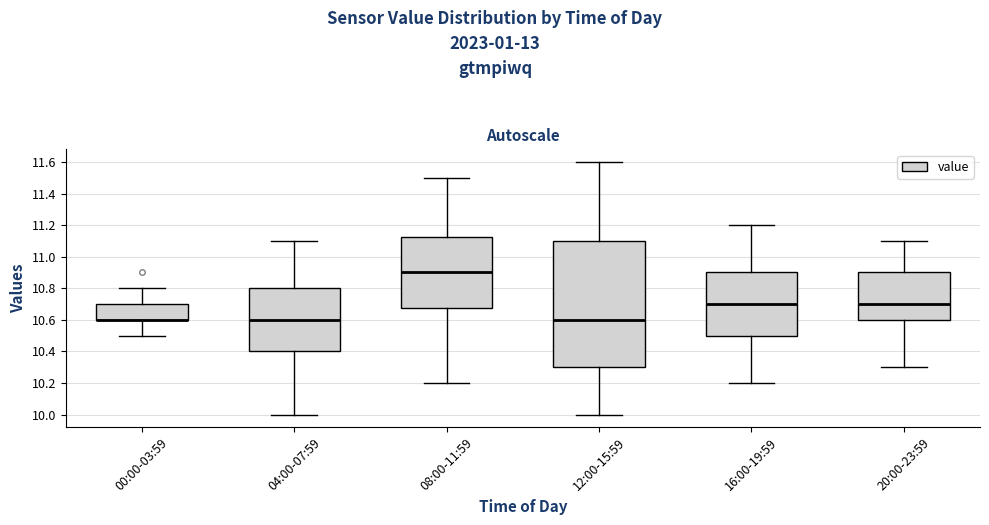

Where is the lower edge of the box for 20:00-23:59 on the y-axis? The values are not printed on the chart, so give them approximately, as read against the axis.

10.60